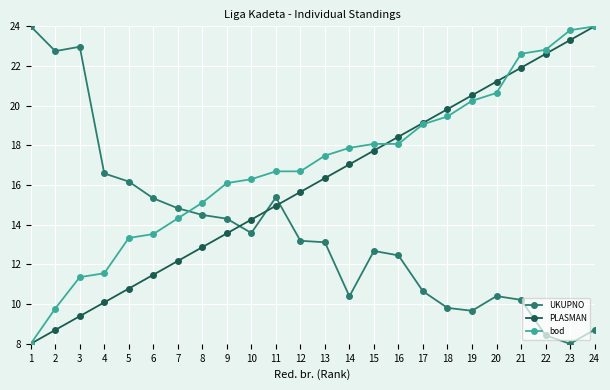

At how many categories does at least one series exceed 9?

24